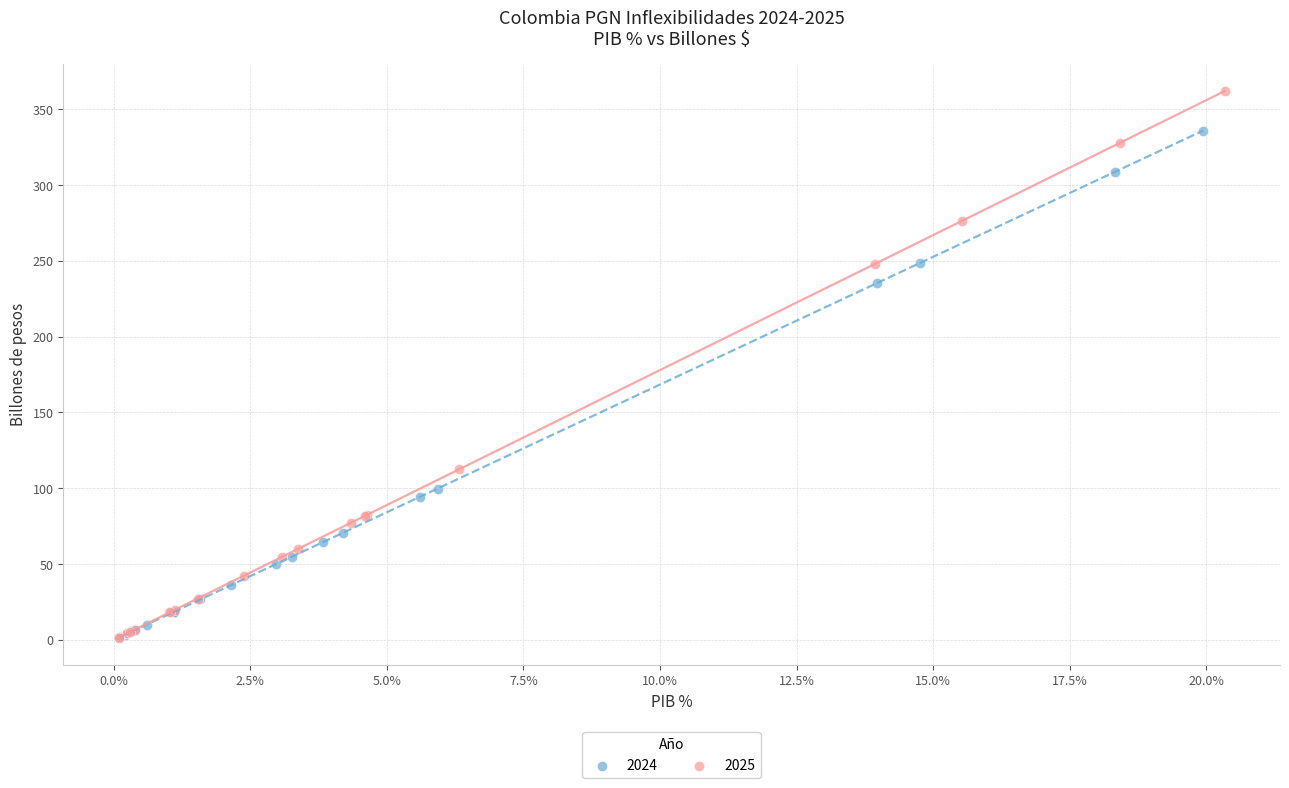

Which series reaches the maximum Y coordinate?

2025